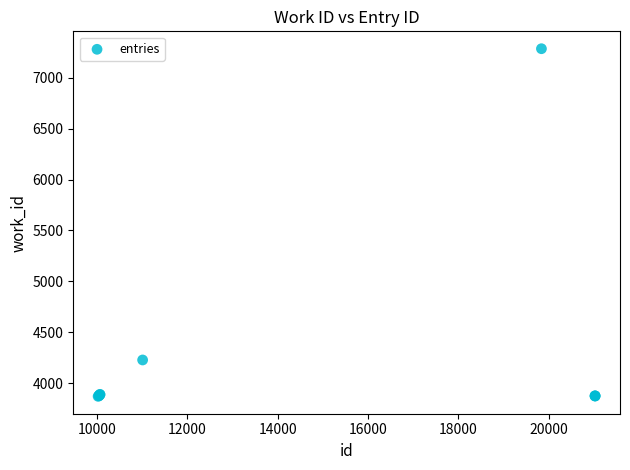

What Y value in the scatter plot is closest to 5578?

4229